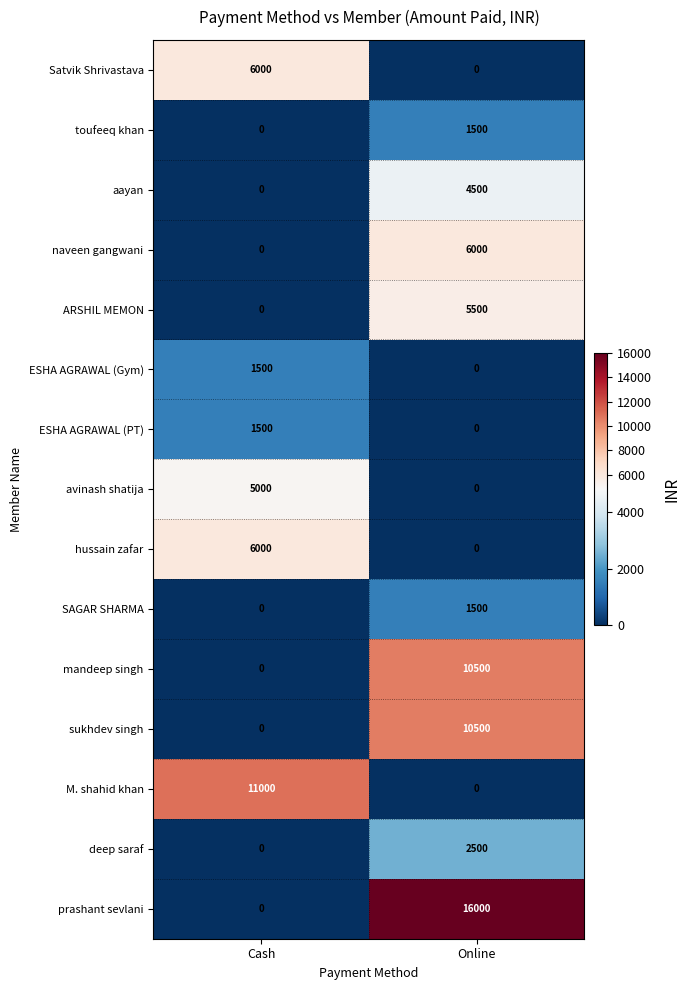

Which series has the widest spread of values?

prashant sevlani